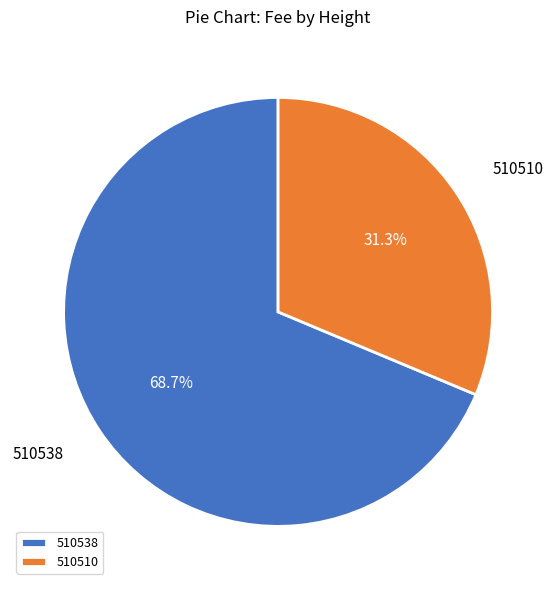

Which slice is the largest?

510538